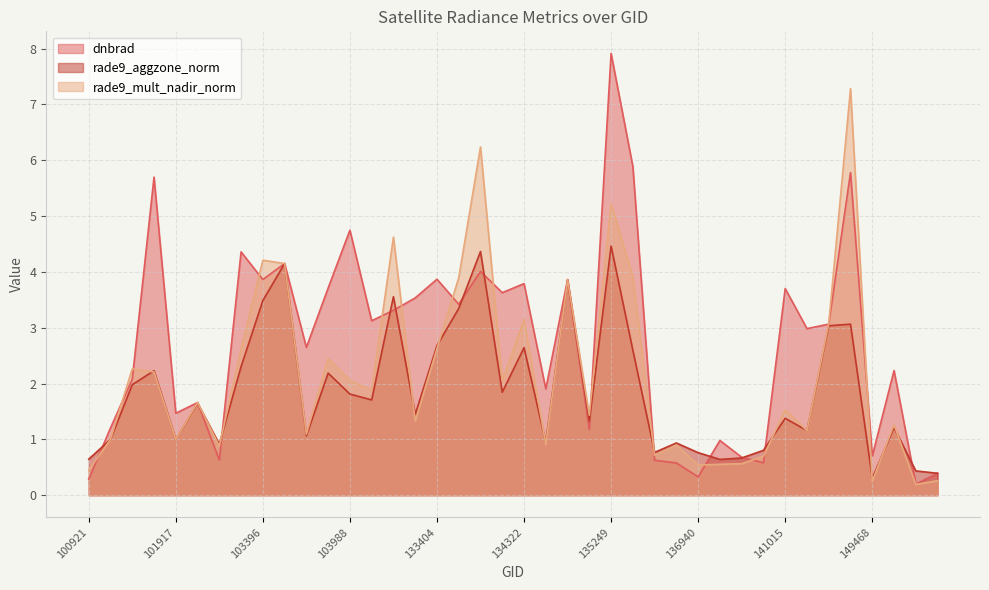

At which category does rade9_aggzone_norm reach its first local valley?

101917